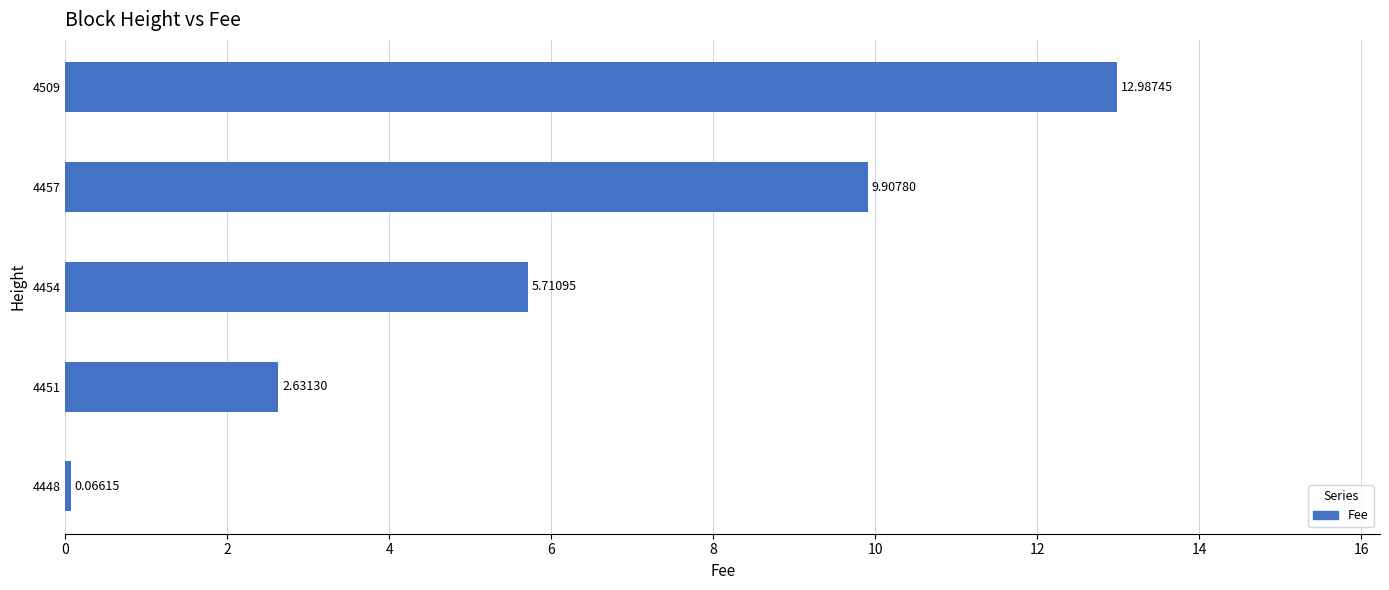

Where is the data nearest to the value 6?

4454